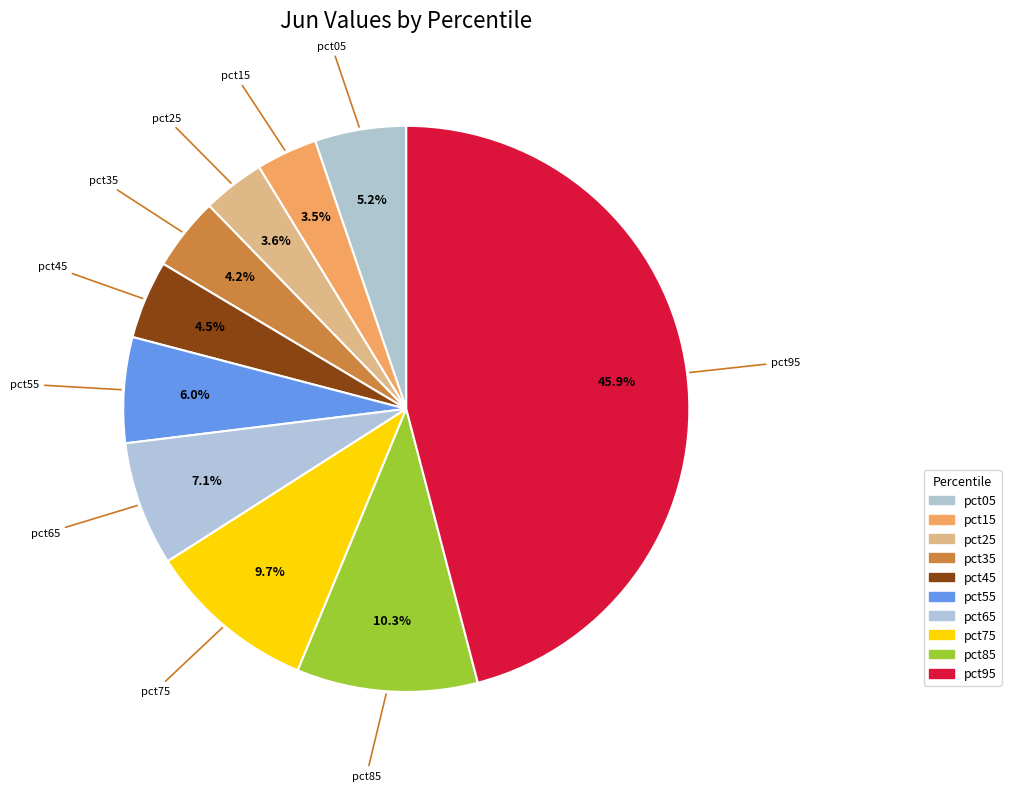

How many segments does this pie chart have?

10